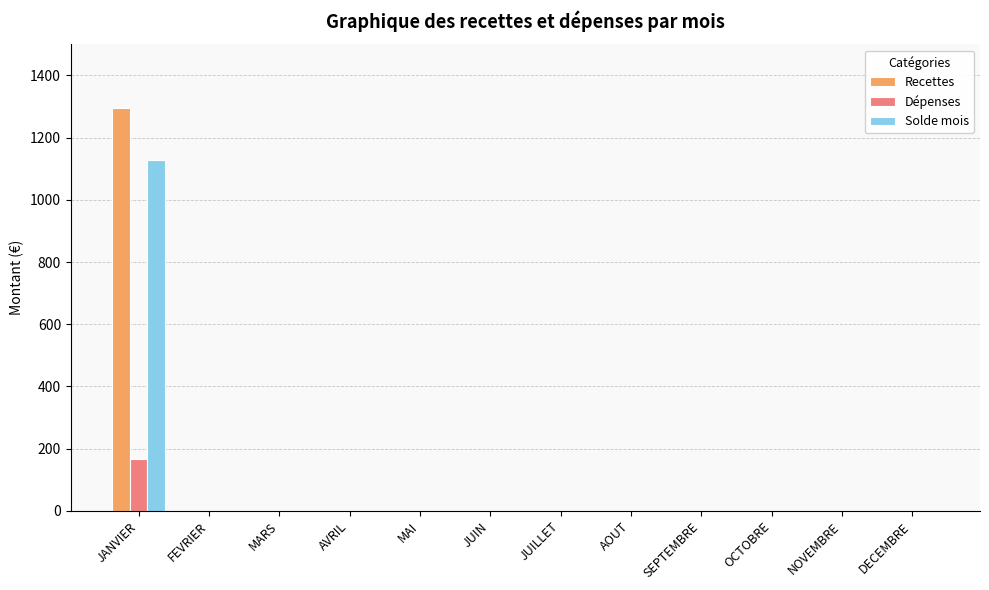

Which series has the largest total across all categories?

Recettes